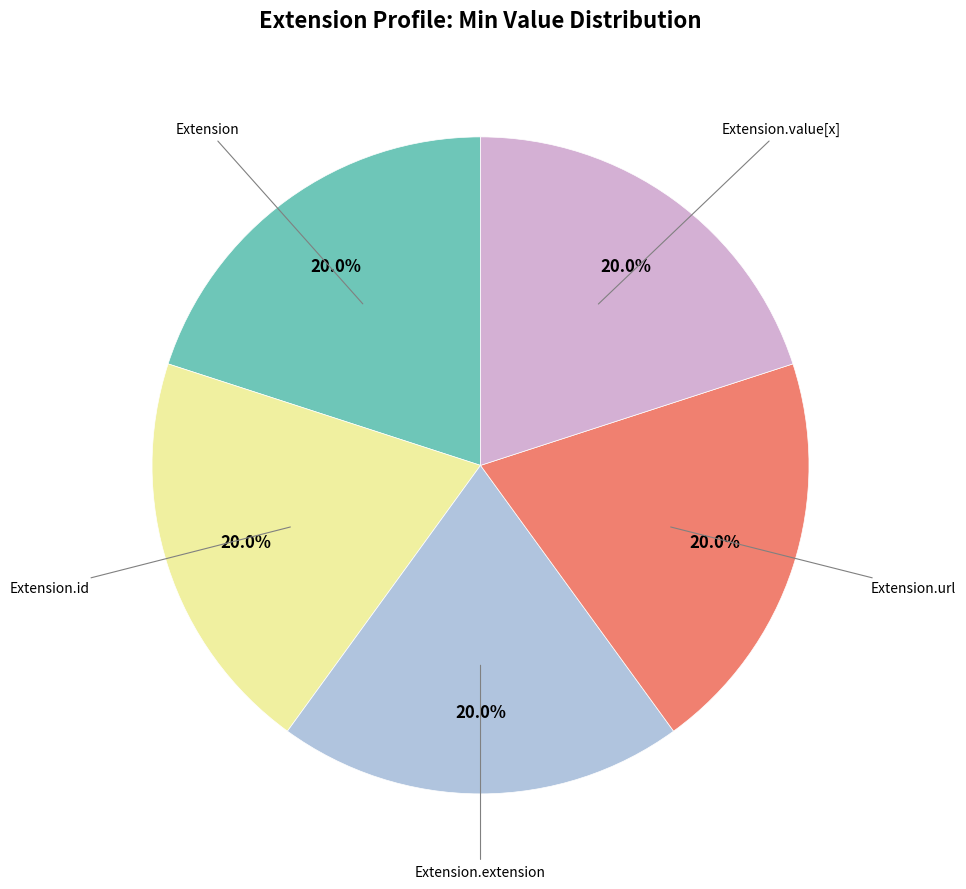

Is there a majority slice in this chart?

No